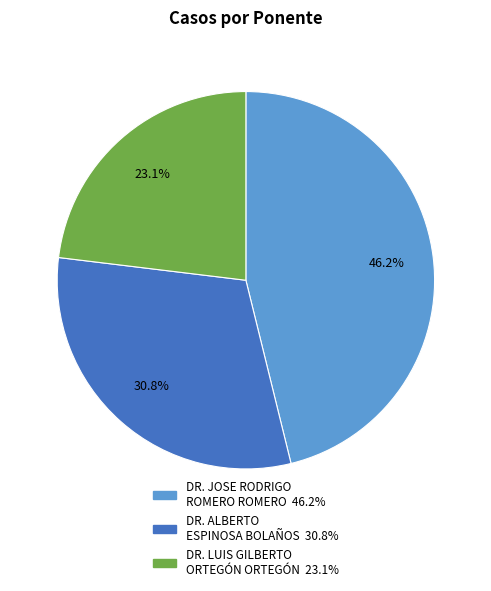

How many segments does this pie chart have?

3